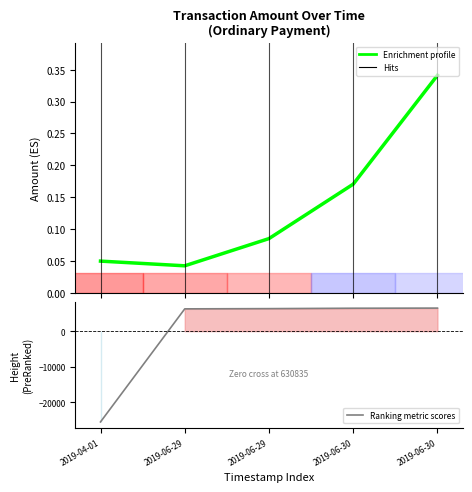

Which series has the largest total across all categories?

Enrichment profile